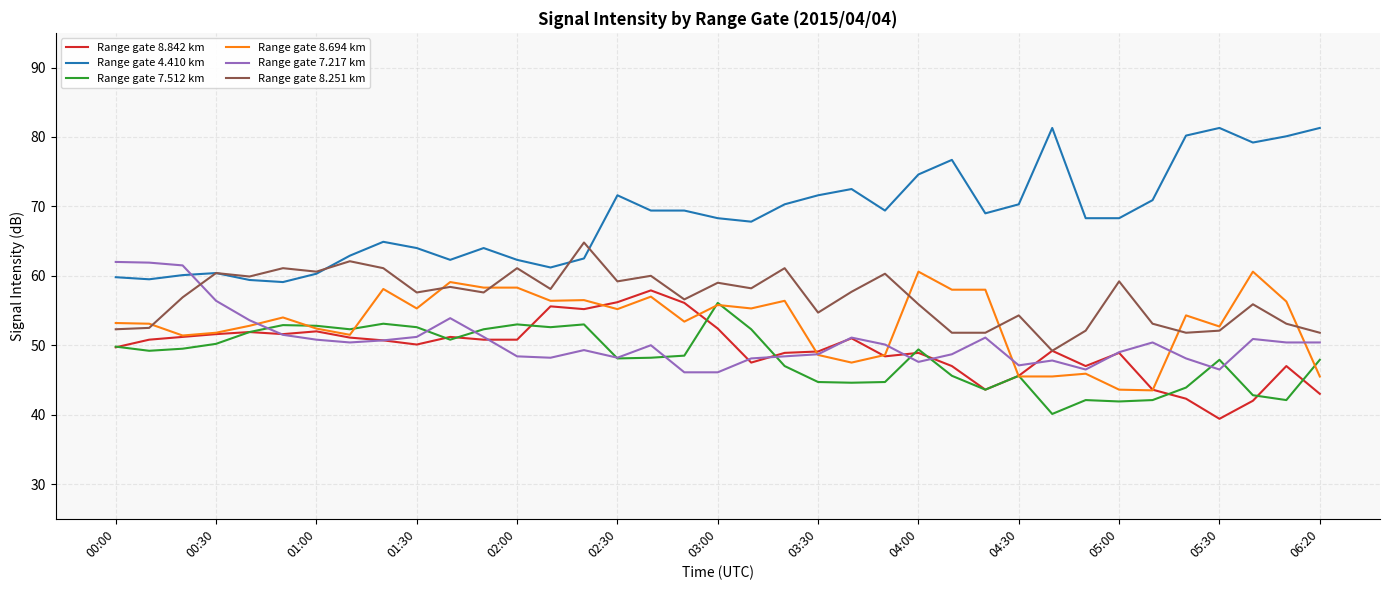

True or false: Range gate 4.410 km and Range gate 8.694 km cross at least once.

False